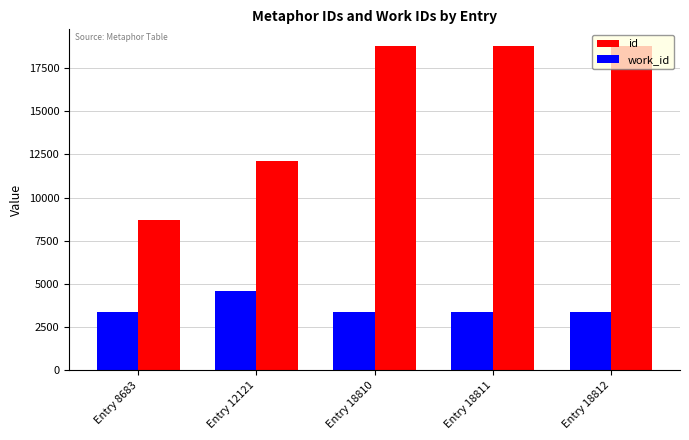

What is the greatest value displayed?

18812